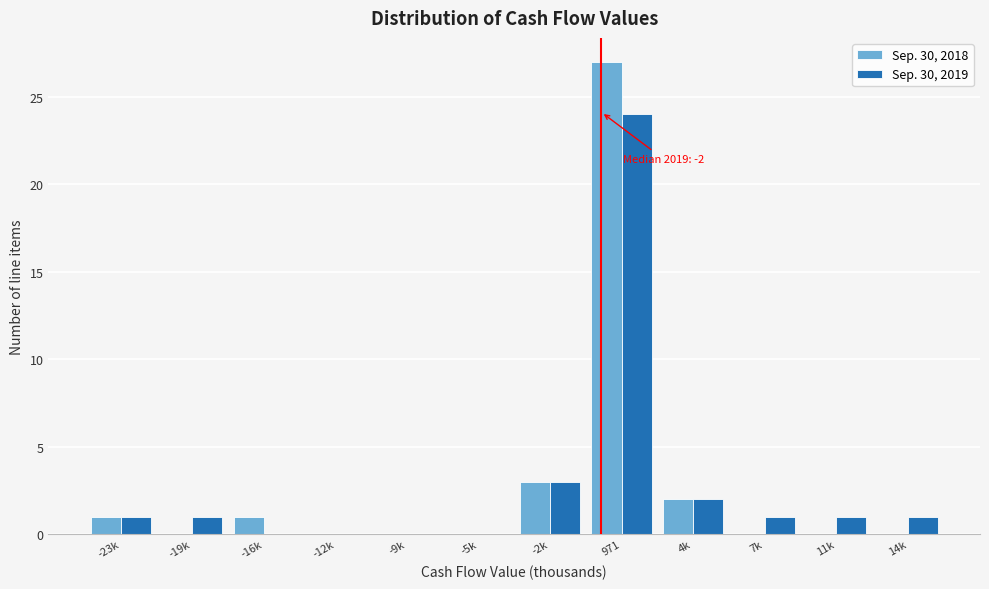

Reading right to left, extract all data points from this chart.

Sep. 30, 2018: 14k=0	11k=0	7k=0	4k=2	971=27	-2k=3	-5k=0	-9k=0	-12k=0	-16k=1	-19k=0	-23k=1
Sep. 30, 2019: 14k=1	11k=1	7k=1	4k=2	971=24	-2k=3	-5k=0	-9k=0	-12k=0	-16k=0	-19k=1	-23k=1